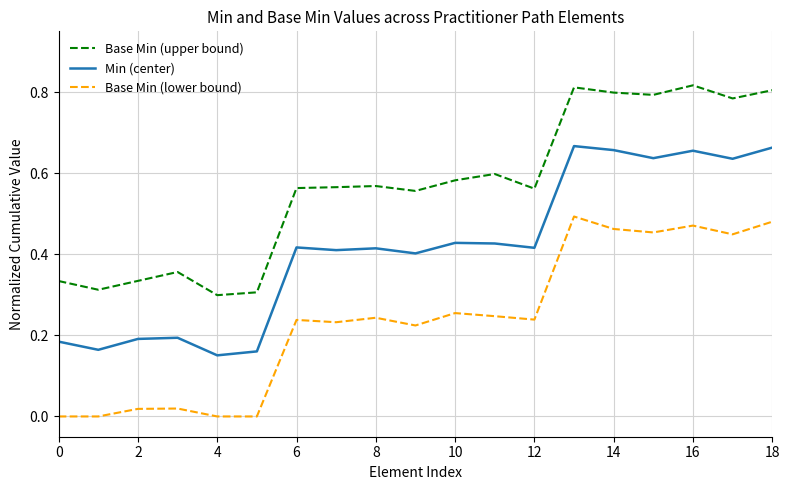

List the series in order of their peak value, highest first.

Base Min (upper bound), Min (center), Base Min (lower bound)